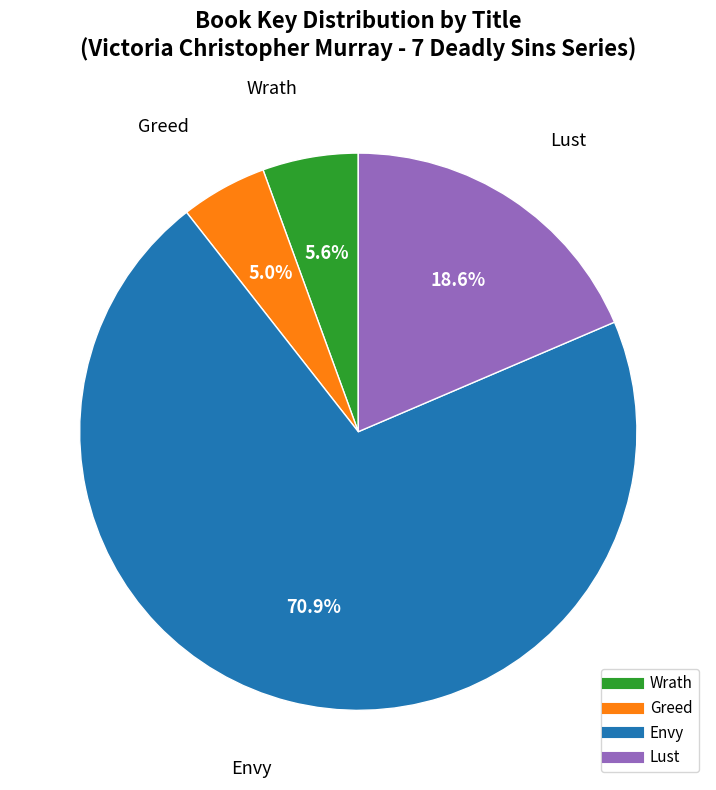

Is Envy the majority of the pie?

Yes